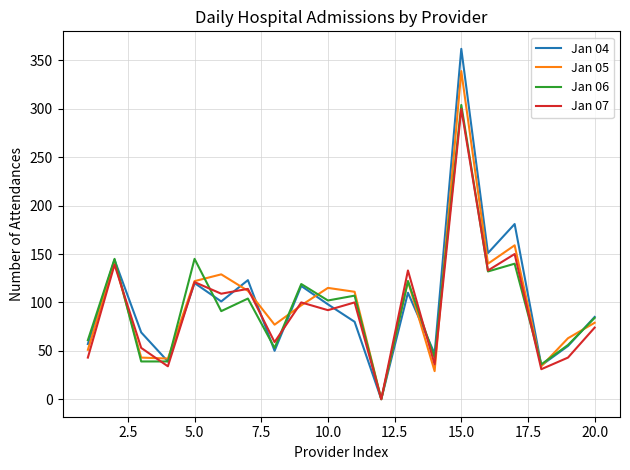

What is the maximum value shown in the chart?

362